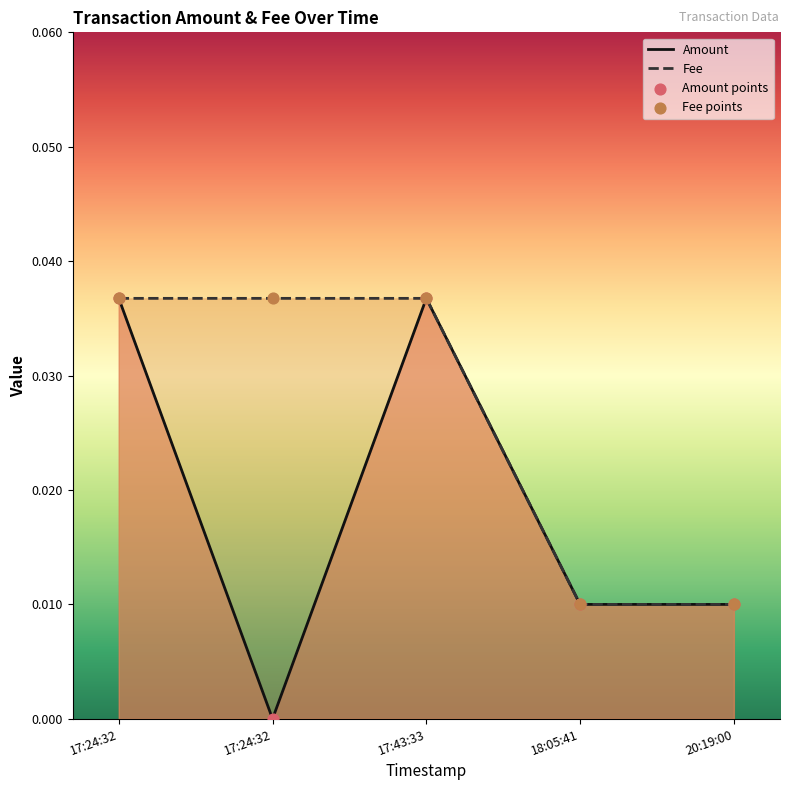

Which series has the largest total across all categories?

Fee